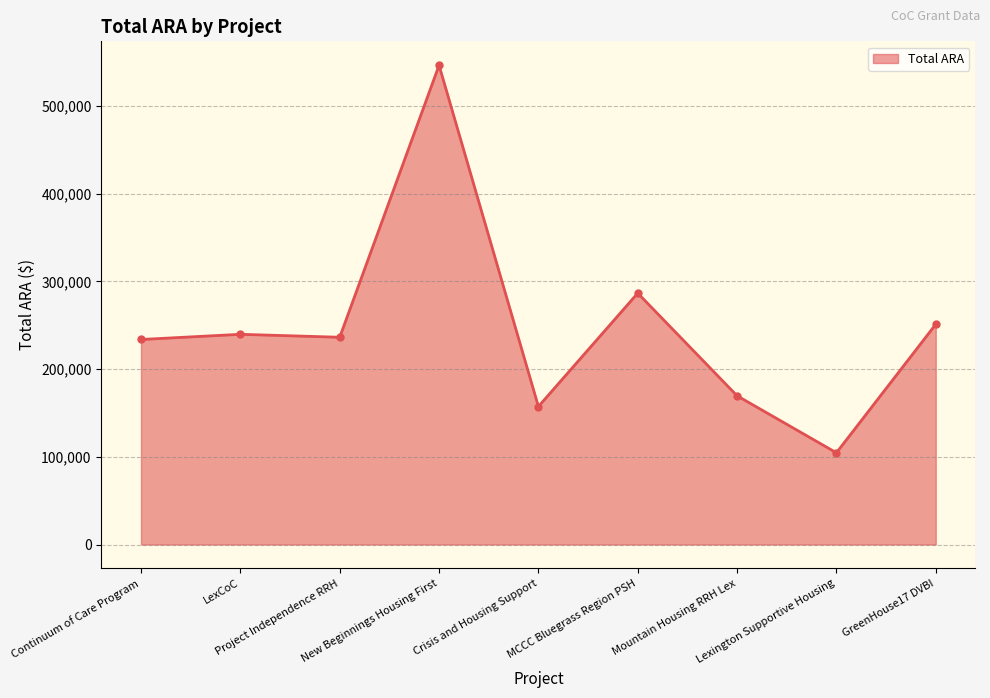

What is the difference between the second highest and minimum values?

181952